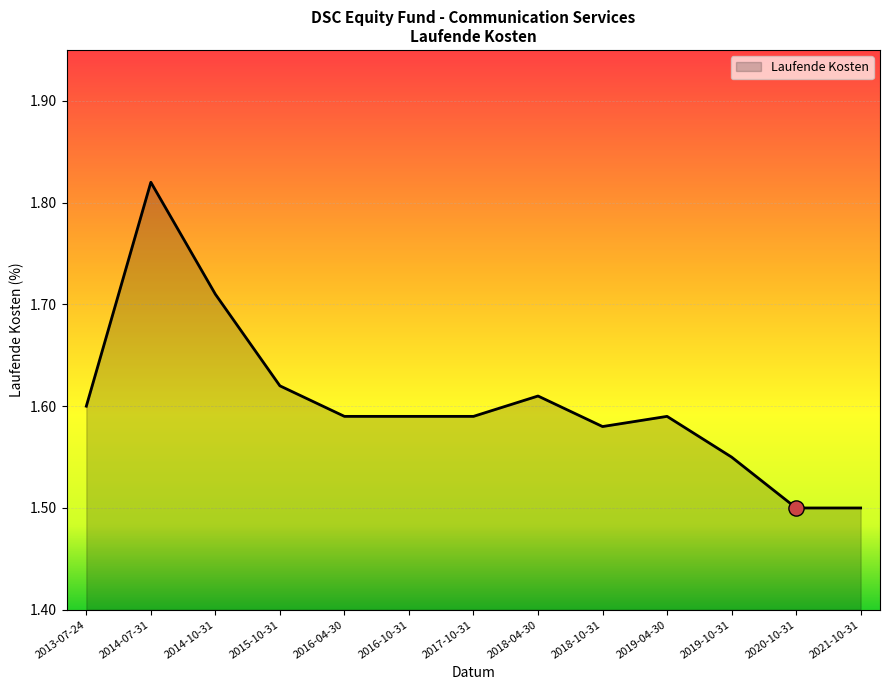

What is the change in value from 2016-04-30 to 2020-10-31?

-0.1